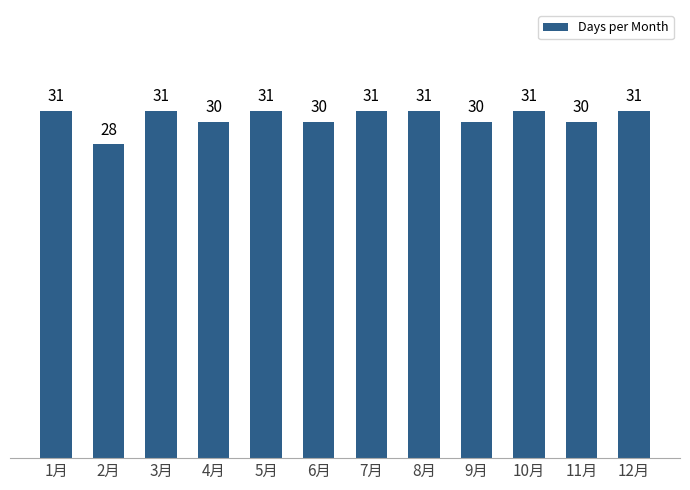

What position from the left is 3月?

3